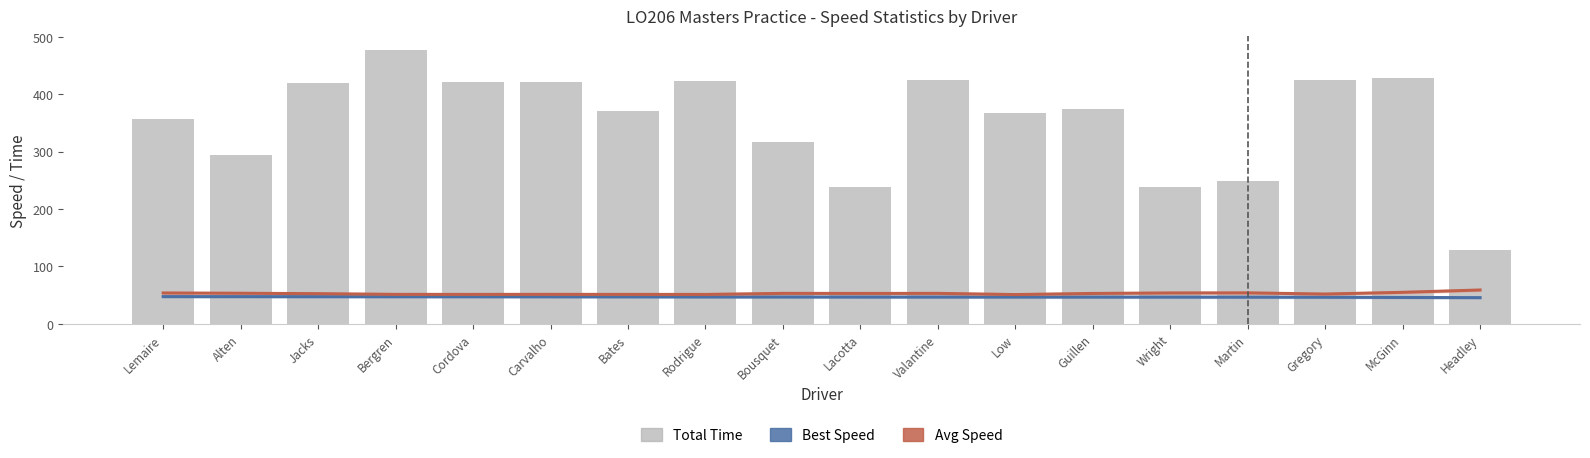

Where does the Avg Speed (Forecast) series first go above 52?

Lemaire